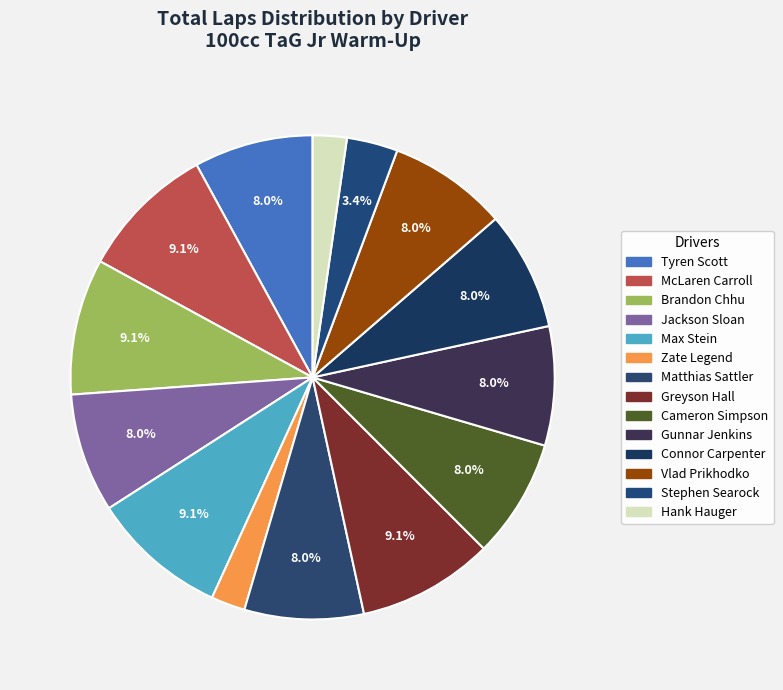

What is the change in value from Matthias Sattler to Hank Hauger?

-5